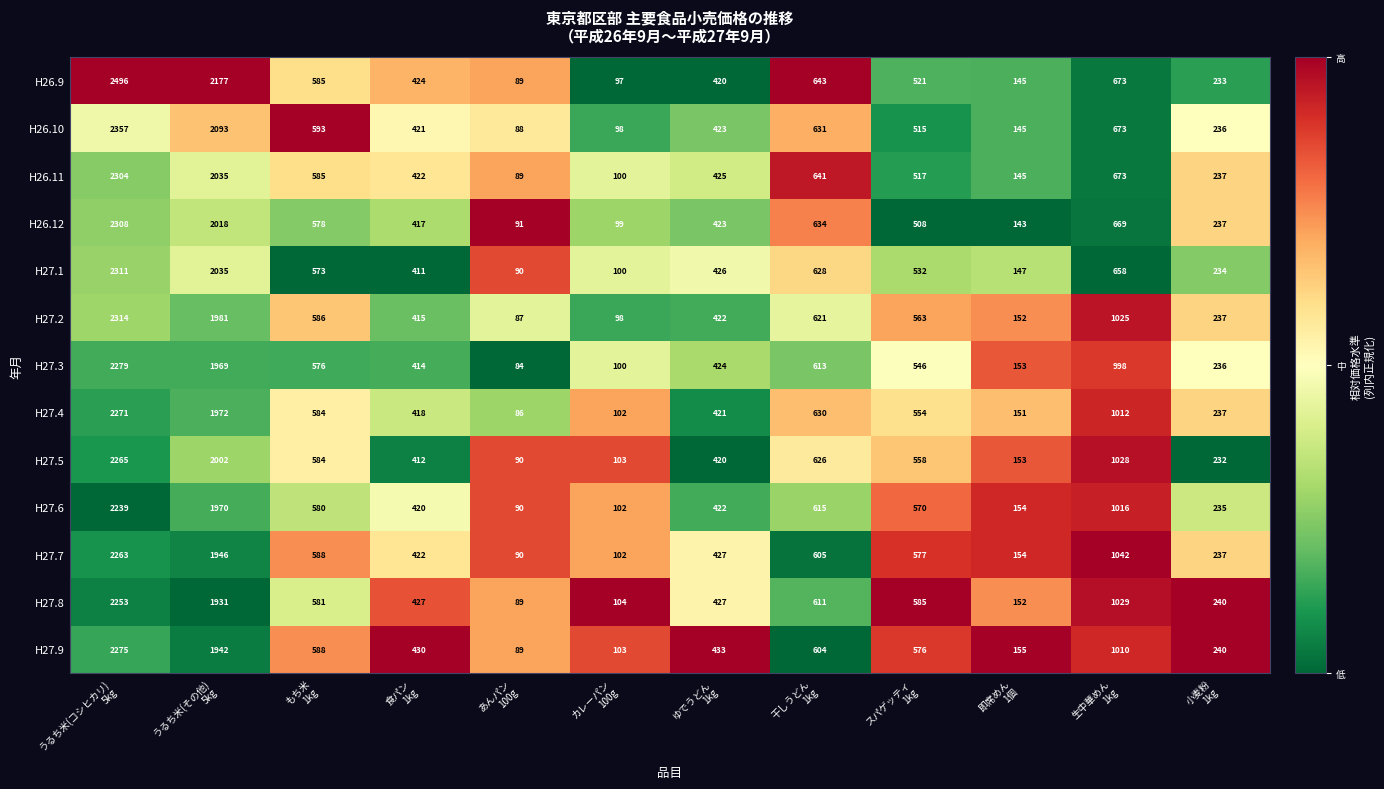

List the series in order of their peak value, highest first.

H26.9, H26.10, H27.2, H27.1, H26.12, H26.11, H27.3, H27.9, H27.4, H27.5, H27.7, H27.8, H27.6